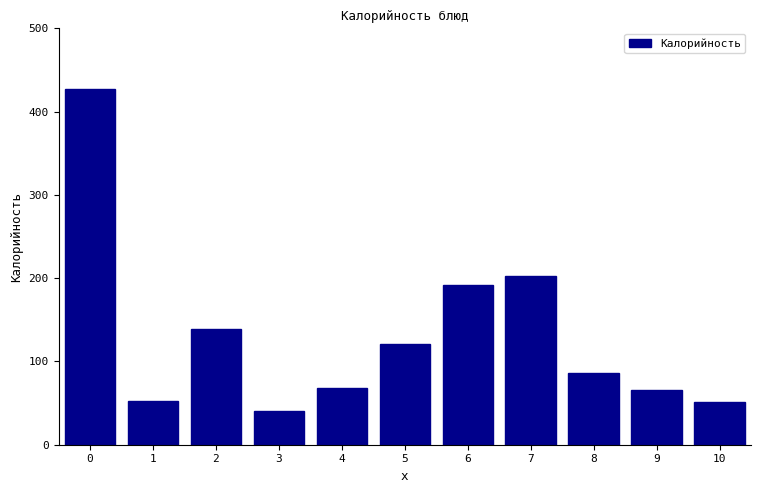

What is the difference between the maximum and minimum values?

386.7